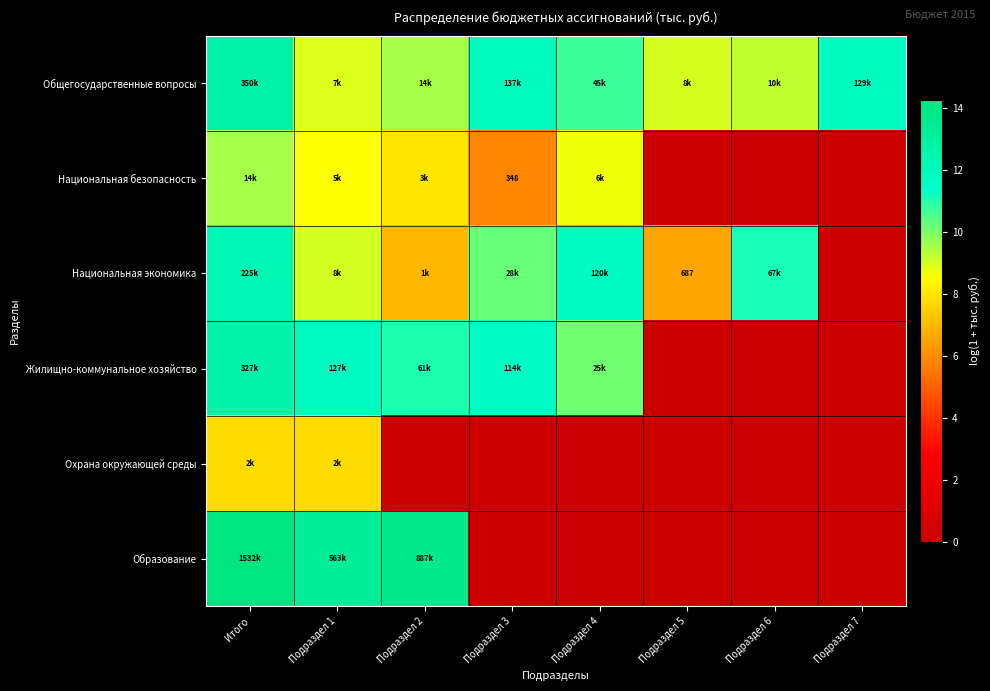

At how many categories does at least one series exceed 12?

3